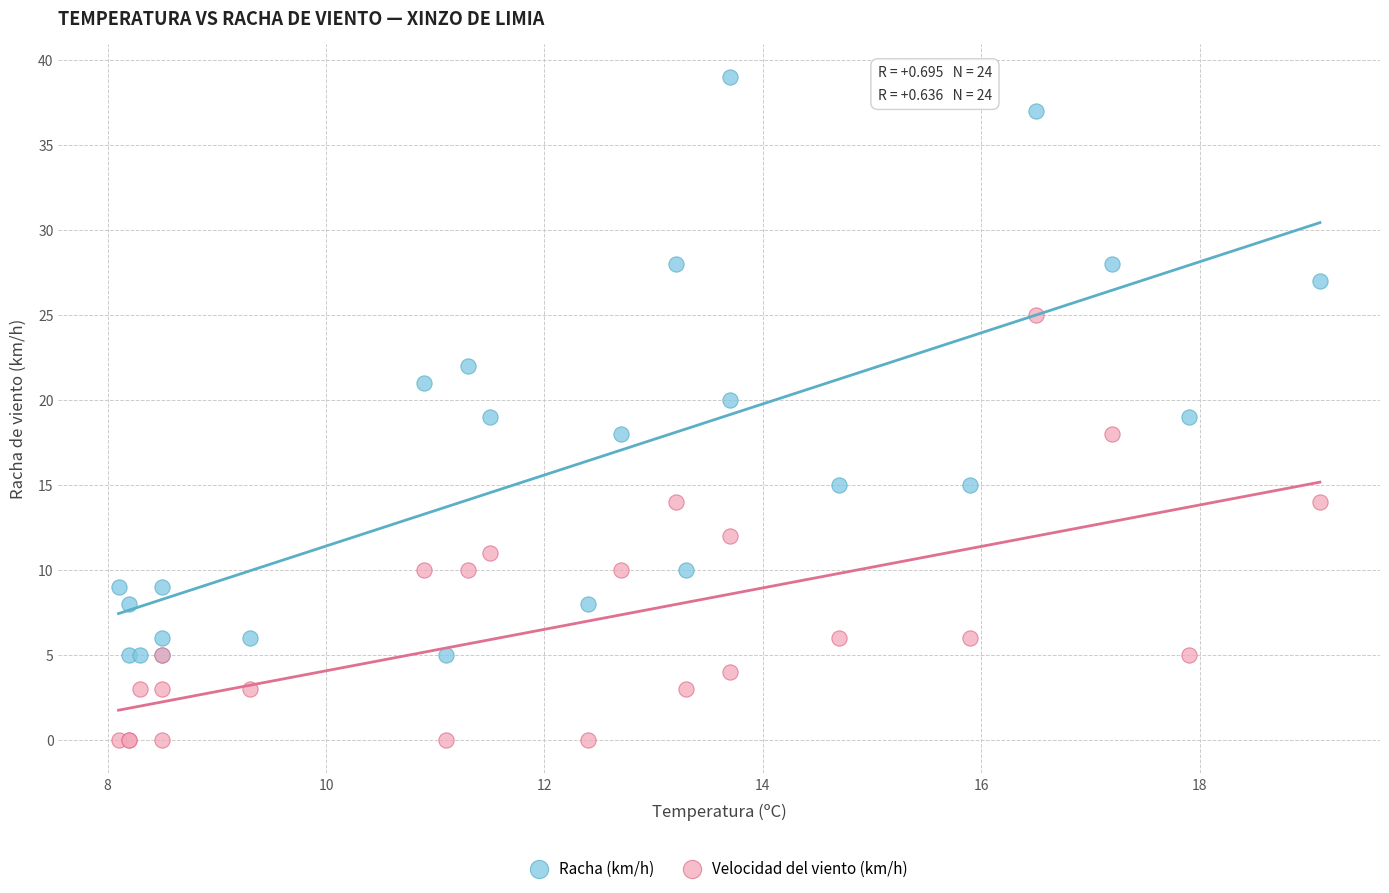

Which series contains the lowest Y value?

Velocidad del viento (km/h)